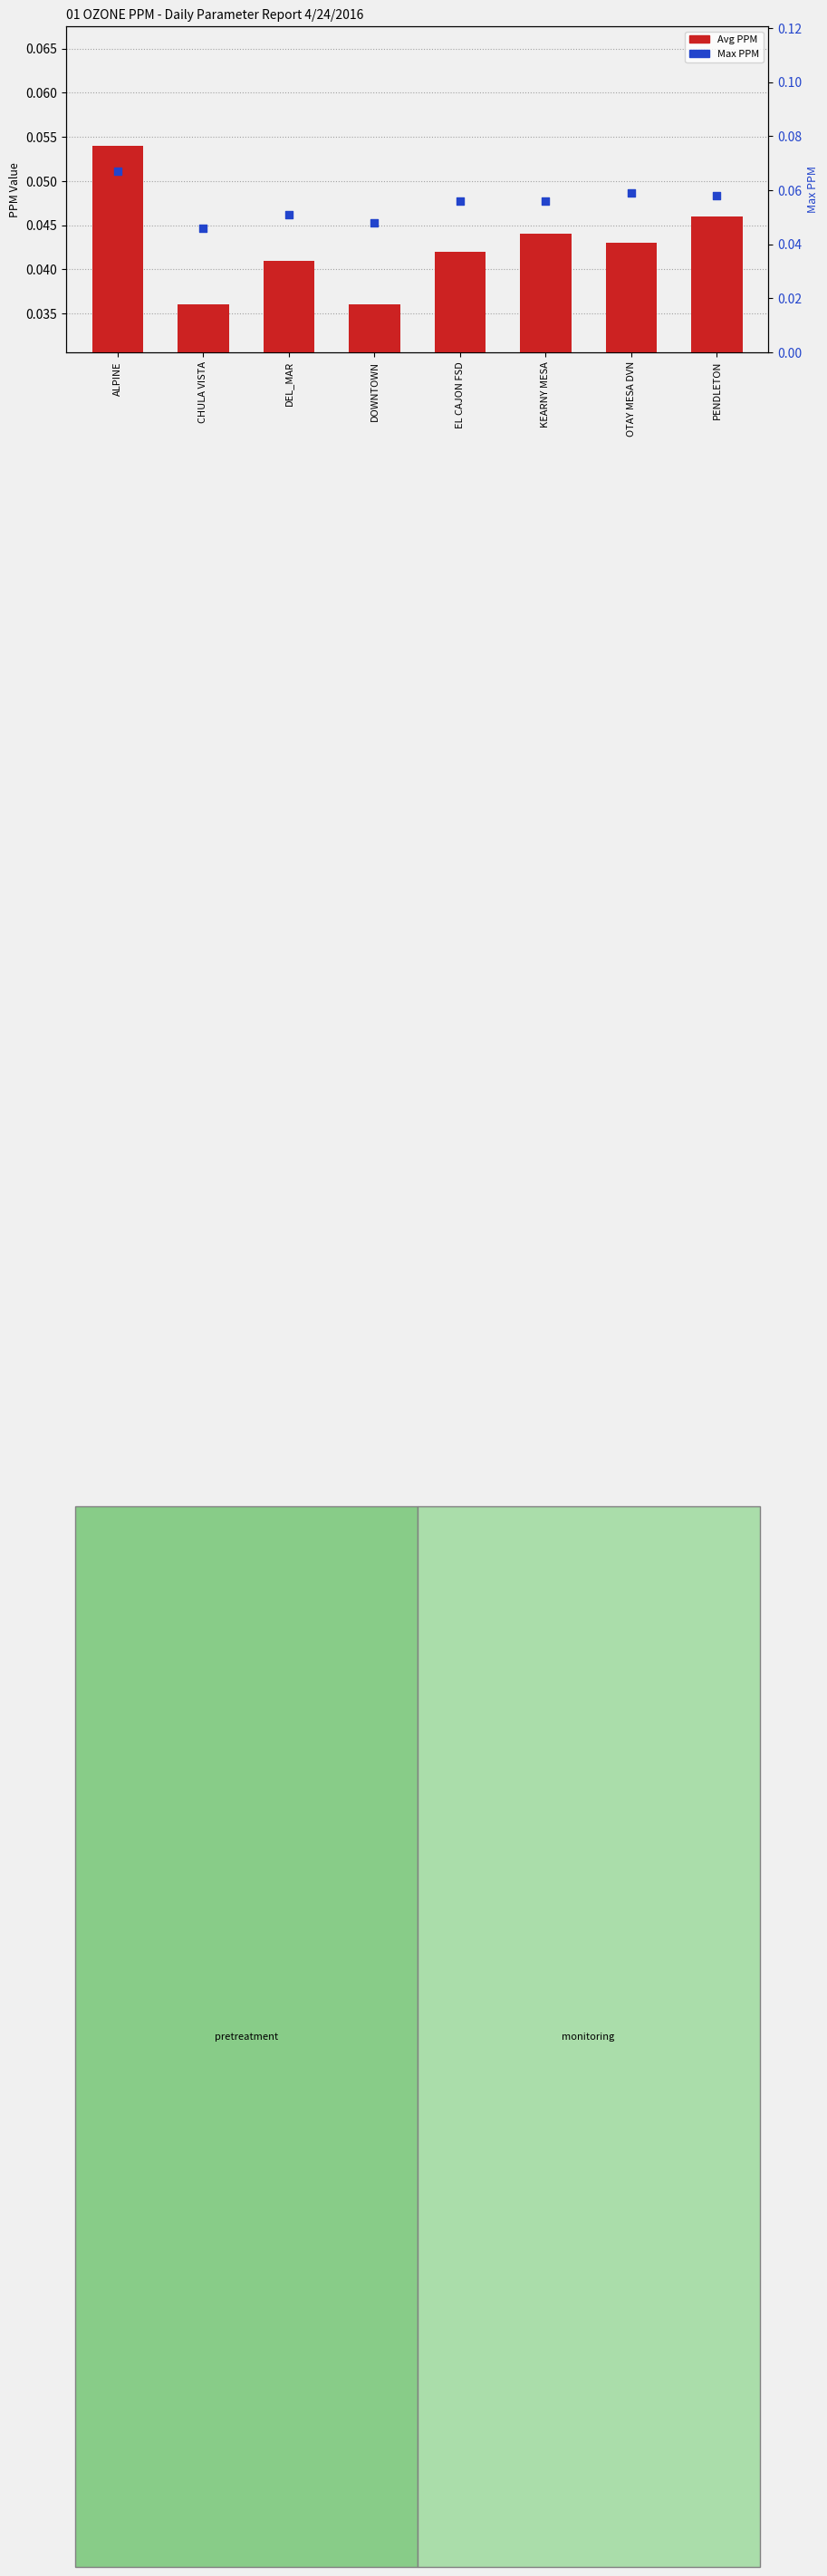

What are all the series names shown in the legend?

Avg PPM, Max PPM